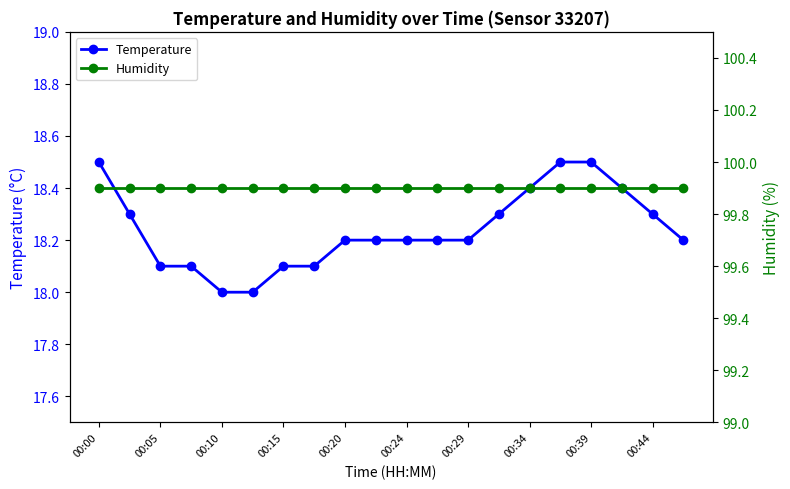

What is the maximum value for Humidity?

99.9